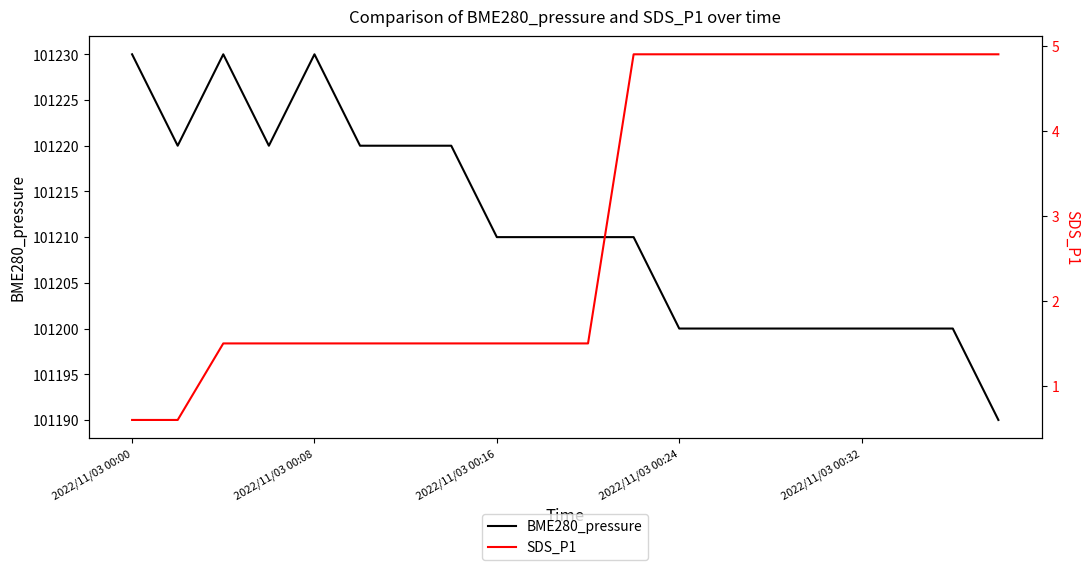

What is the difference between the maximum and minimum values in the SDS_P1 series?

4.3